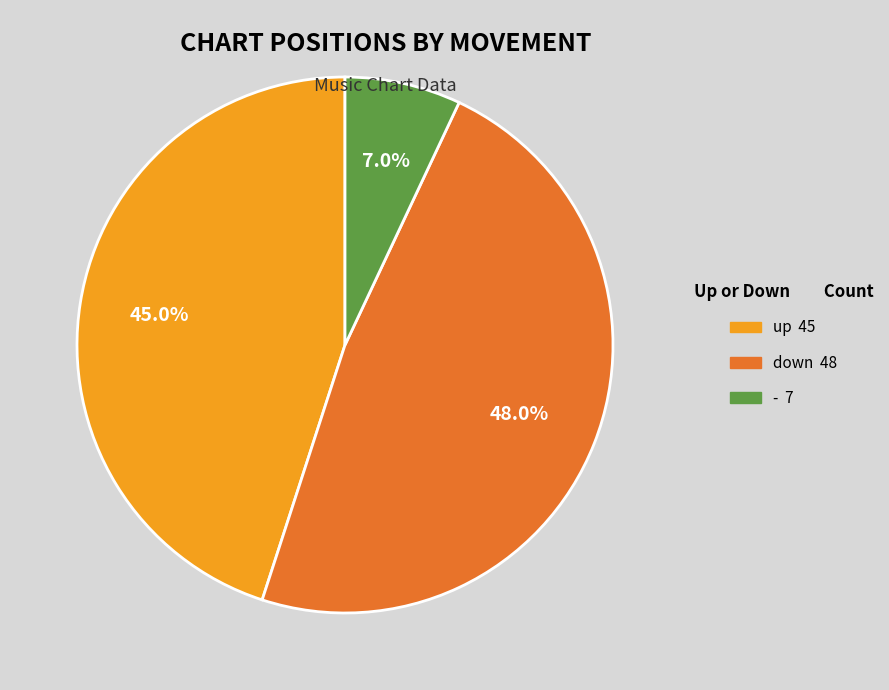

True or false: - accounts for 7% of the total.

True